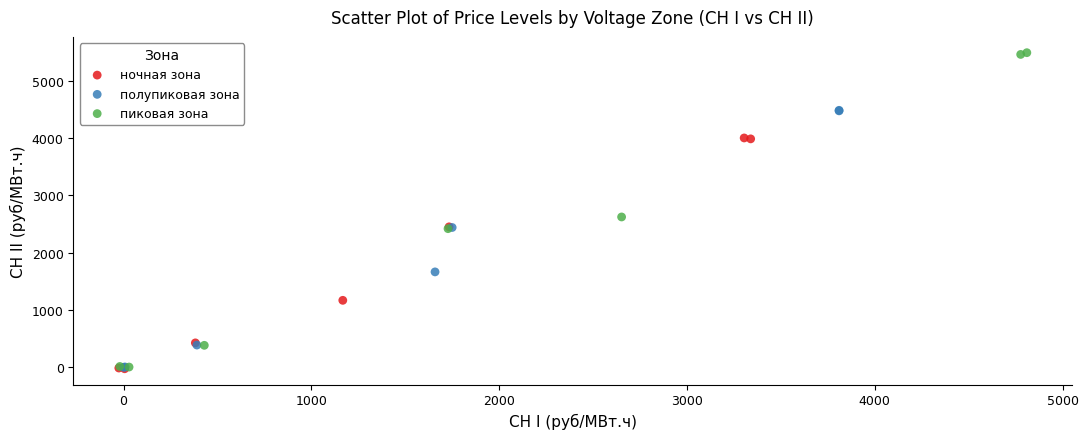

Which series reaches the maximum Y coordinate?

пиковая зона